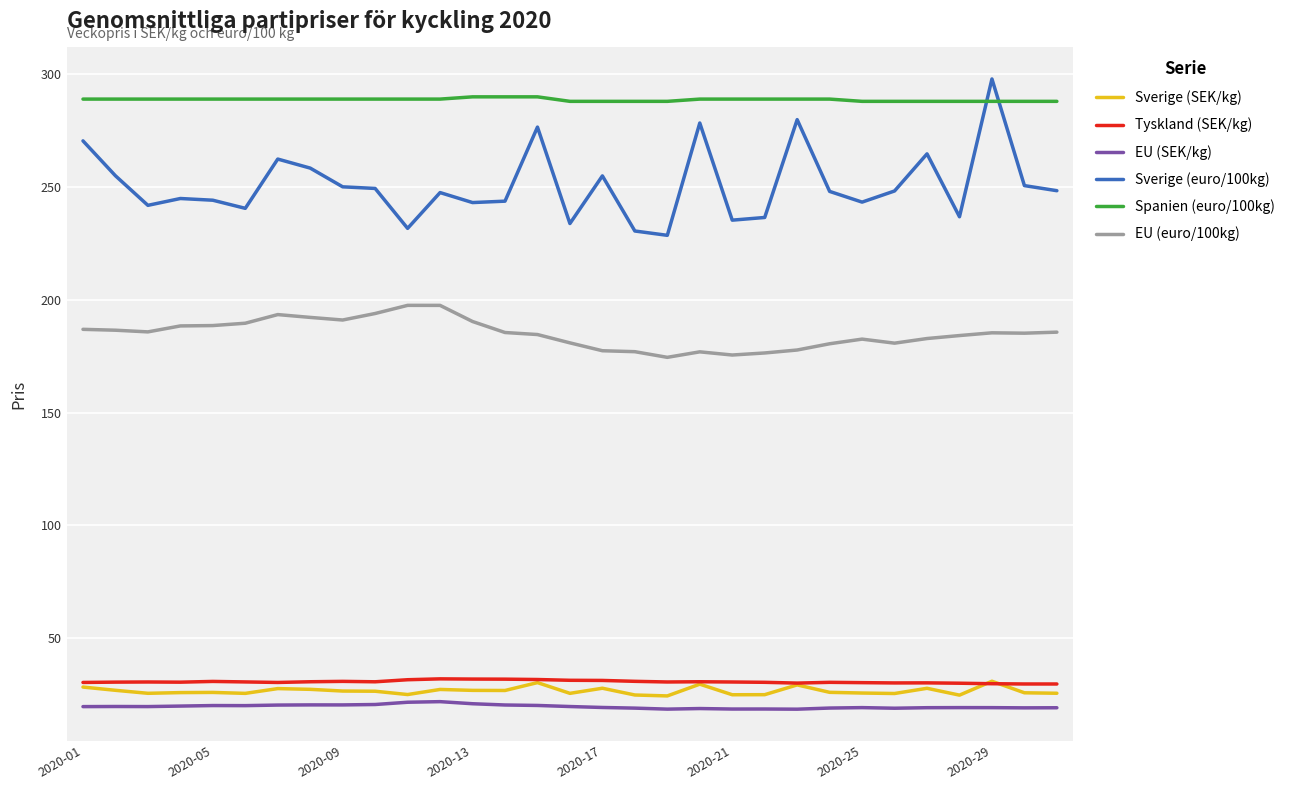

What is the maximum value for Sverige (euro/100kg)?

297.9